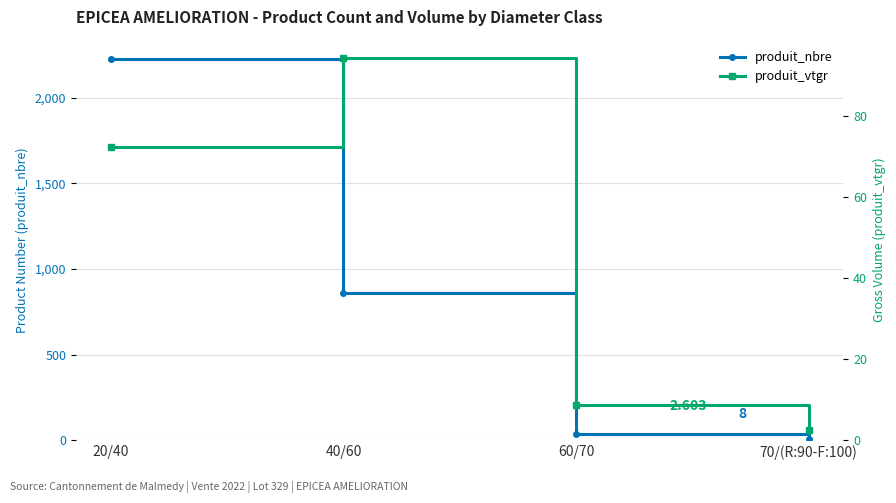

Reading left to right, transcribe all the data shown in this chart.

produit_nbre: 20/40=2227.0	40/60=858.0	60/70=37.0	70/(R:90-F:100)=8.0
produit_vtgr: 20/40=72.4	40/60=94.4	60/70=8.7	70/(R:90-F:100)=2.6